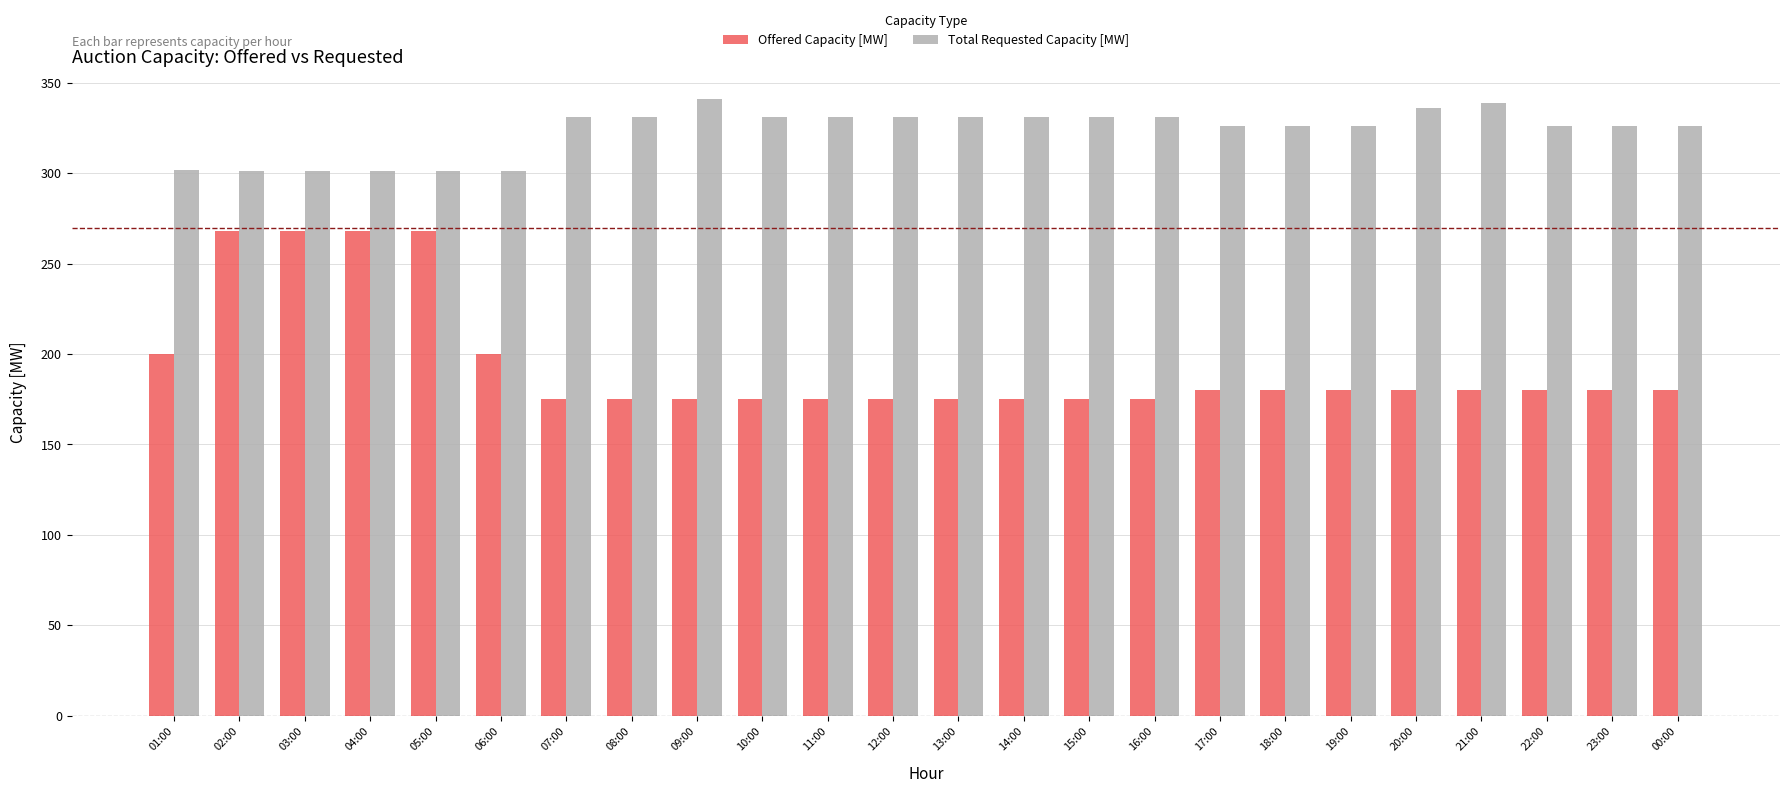

What is the minimum value shown in the chart?

175